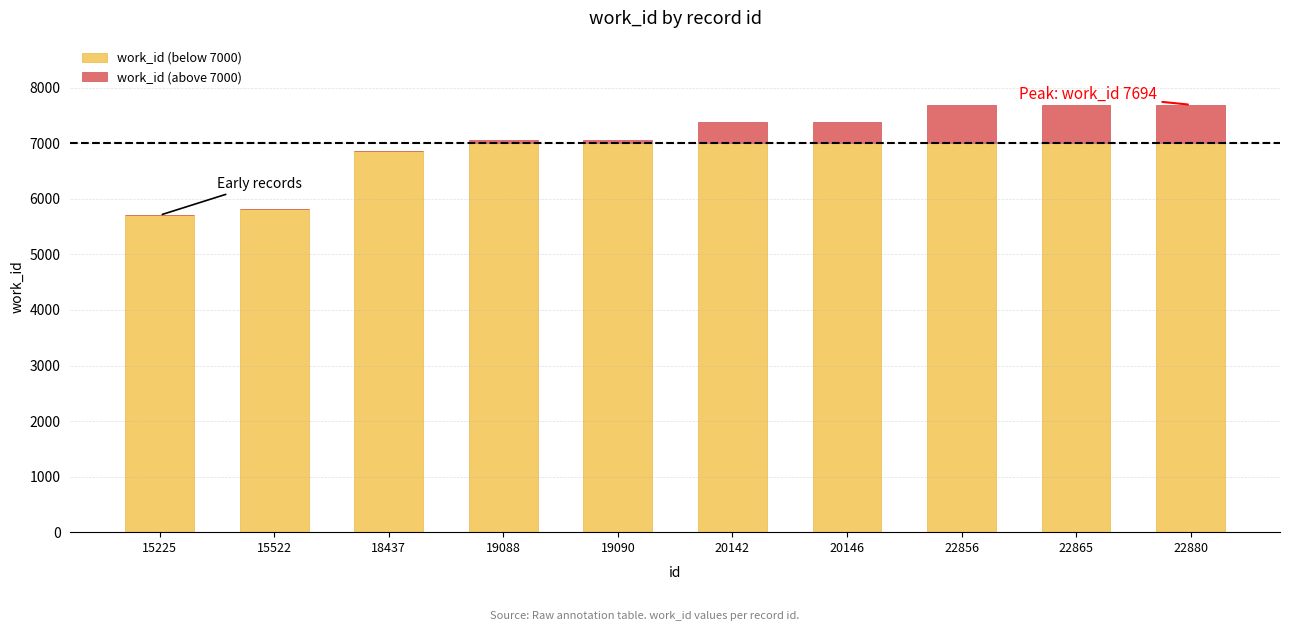

What are all the series names shown in the legend?

work_id (below 7000), work_id (above 7000)